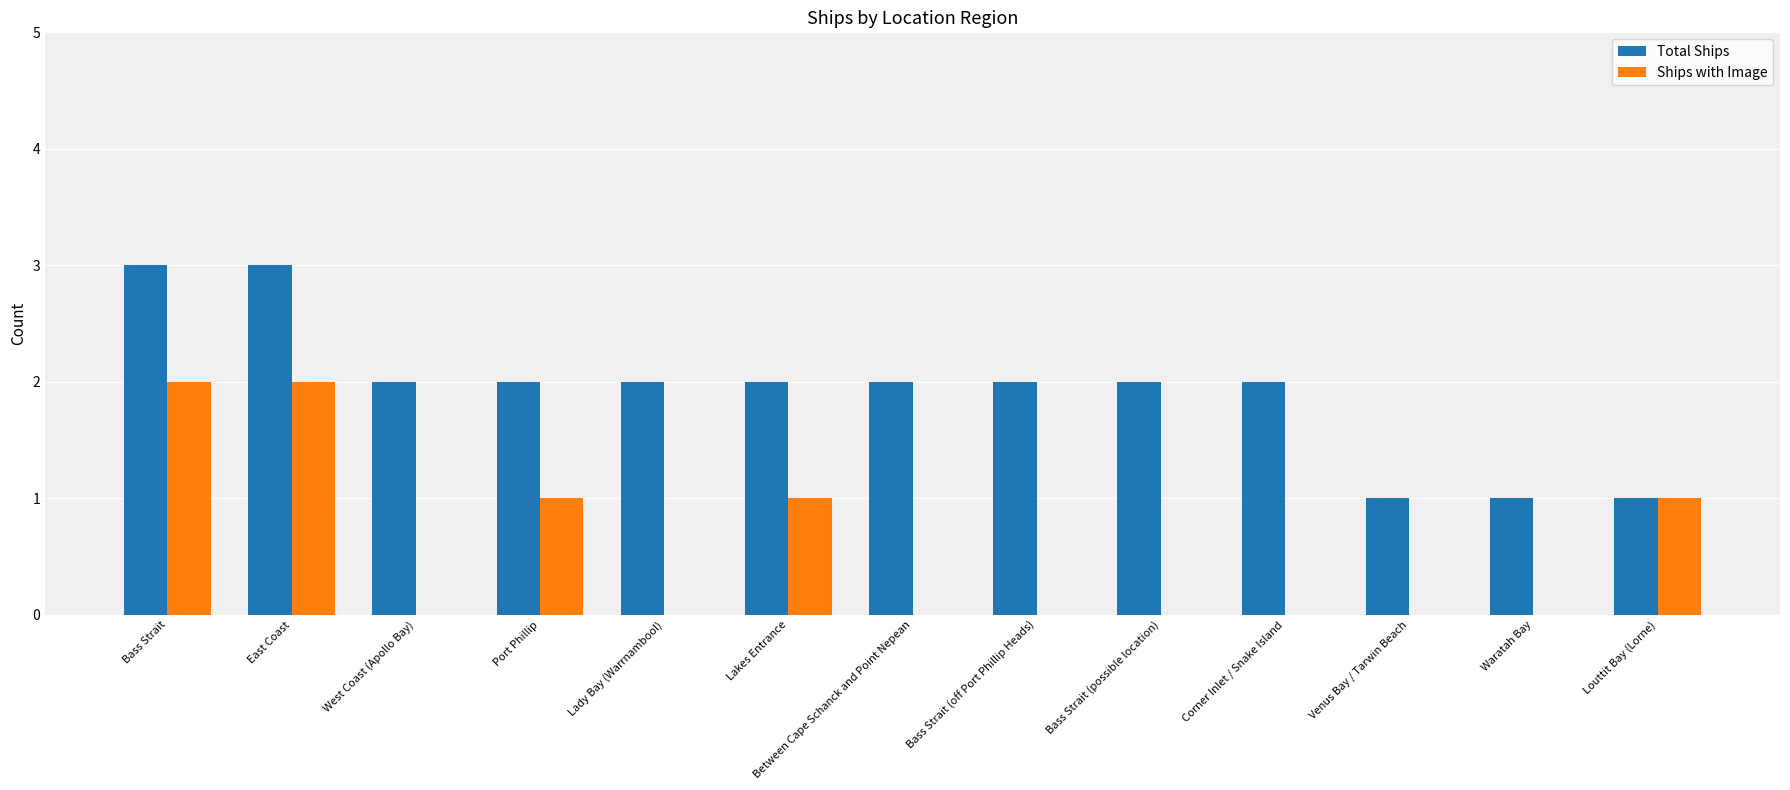

Between Between Cape Schanck and Point Nepean and Venus Bay / Tarwin Beach, which series saw the biggest shift?

Total Ships